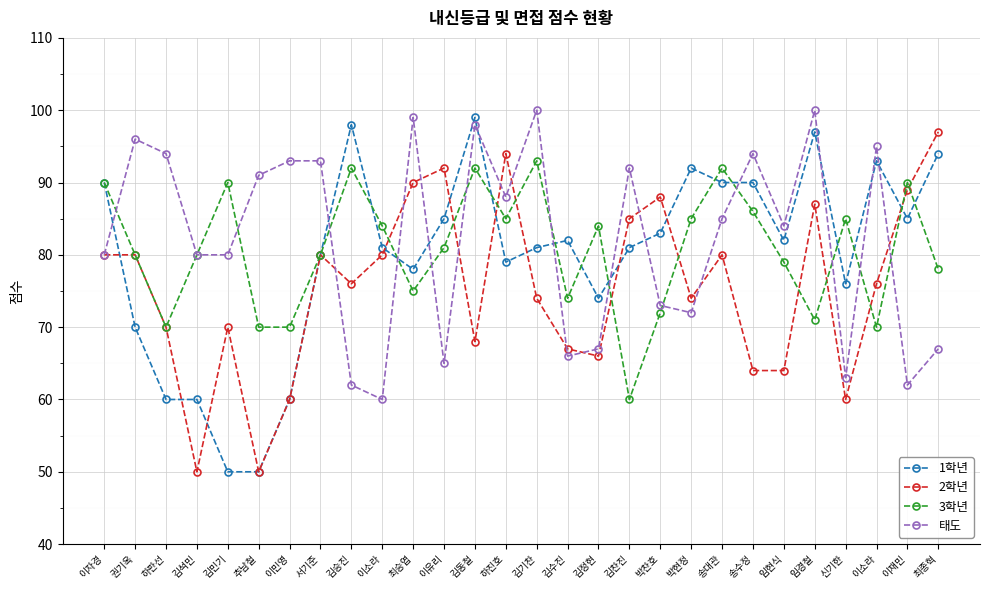

Rank the series by their maximum value, from lowest to highest.

3학년, 2학년, 1학년, 태도